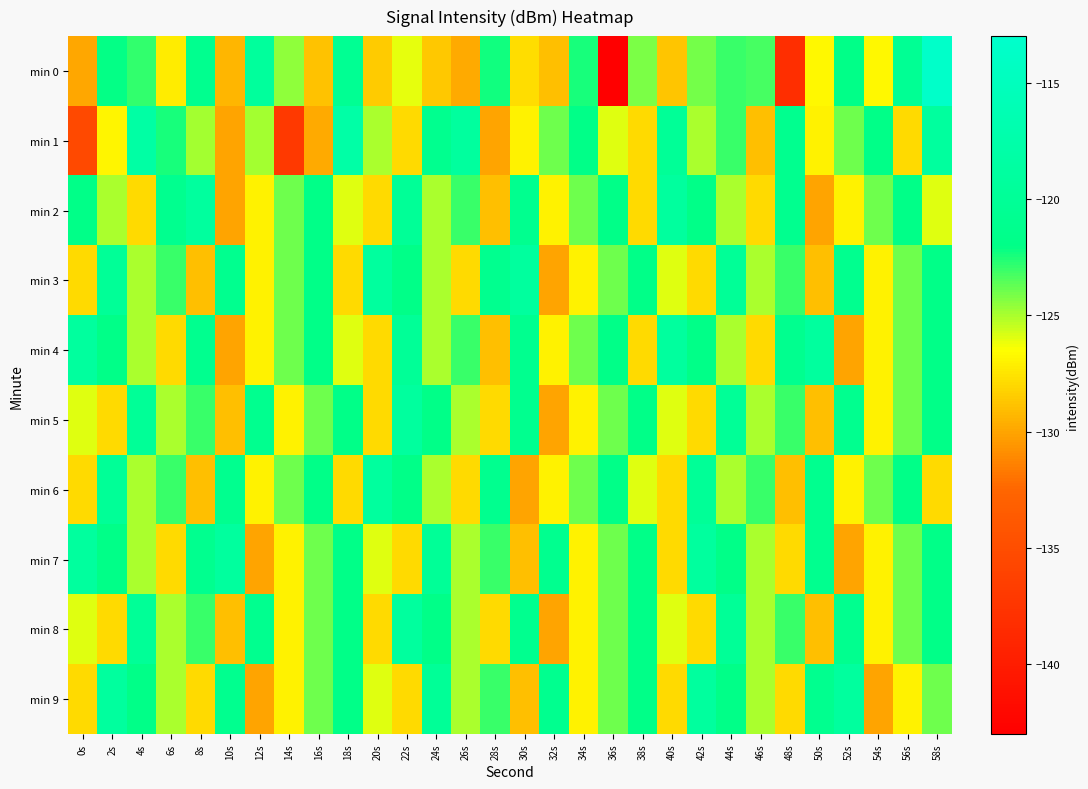

How many distinct data groups are displayed?

10